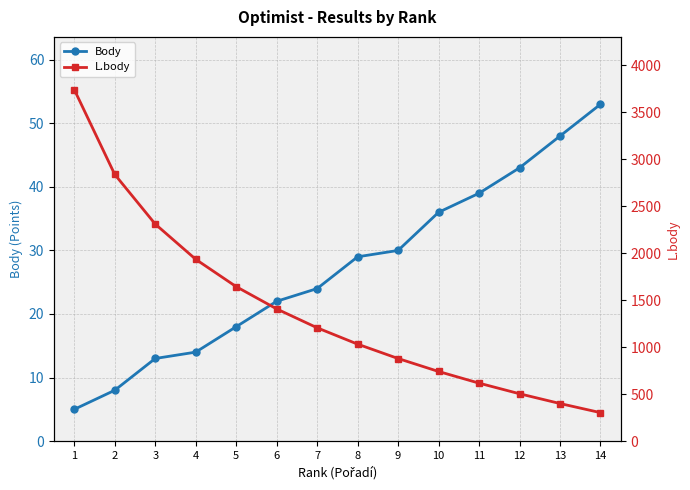

Which has a higher value, 5 or 14?

14